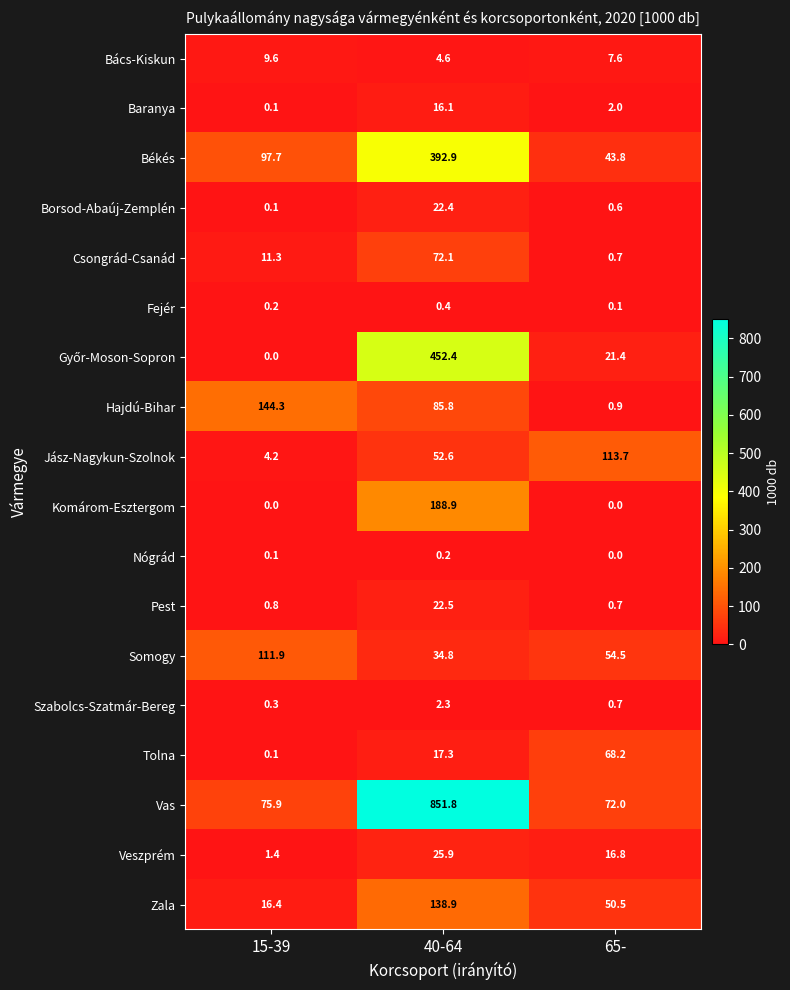

What is the average value of the Hajdú-Bihar series?

77.0